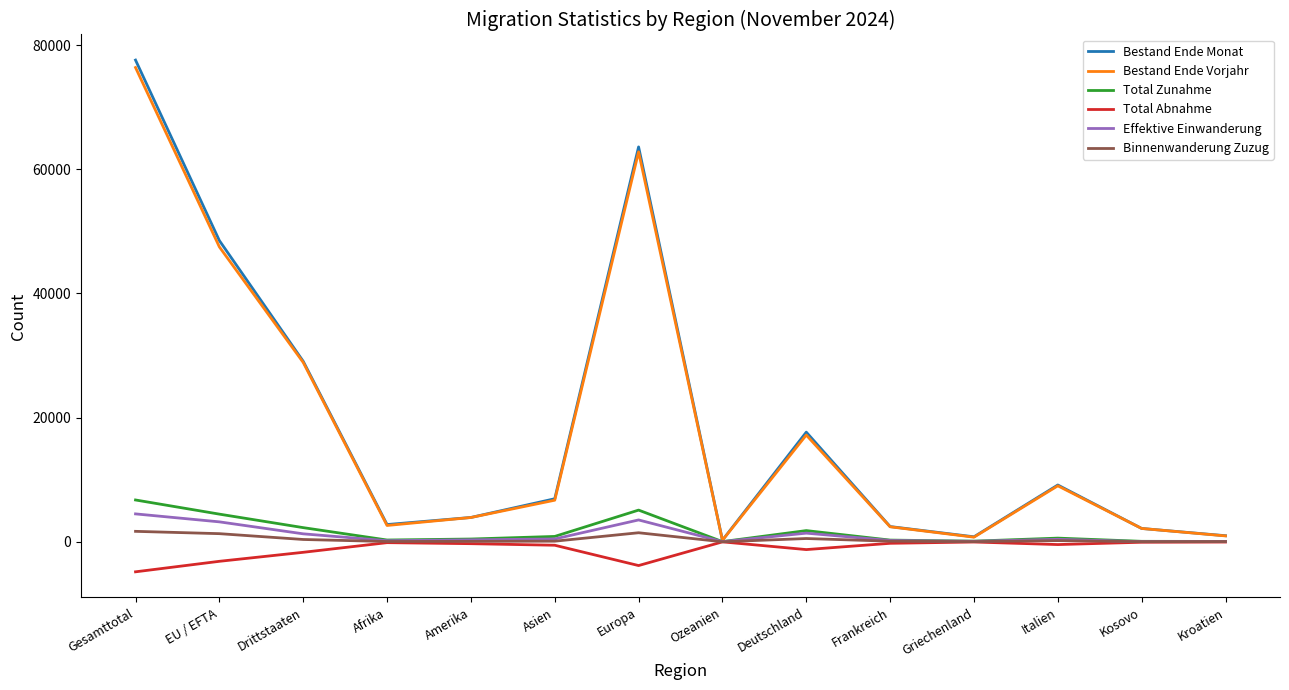

What is the difference between the highest and lowest values at Afrika?

2915